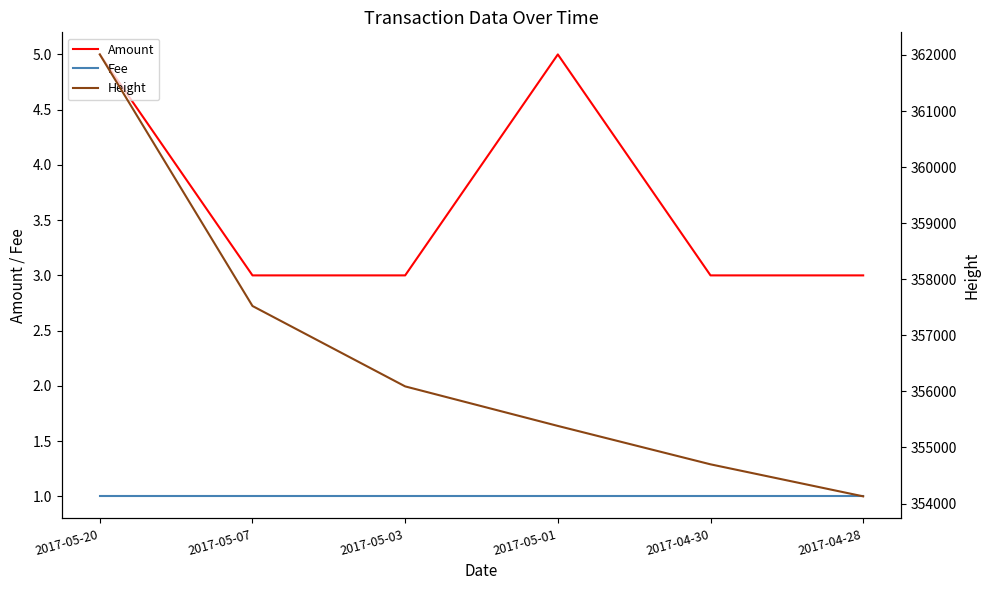

Which has a higher value, 2017-05-20 or 2017-05-03?

2017-05-20